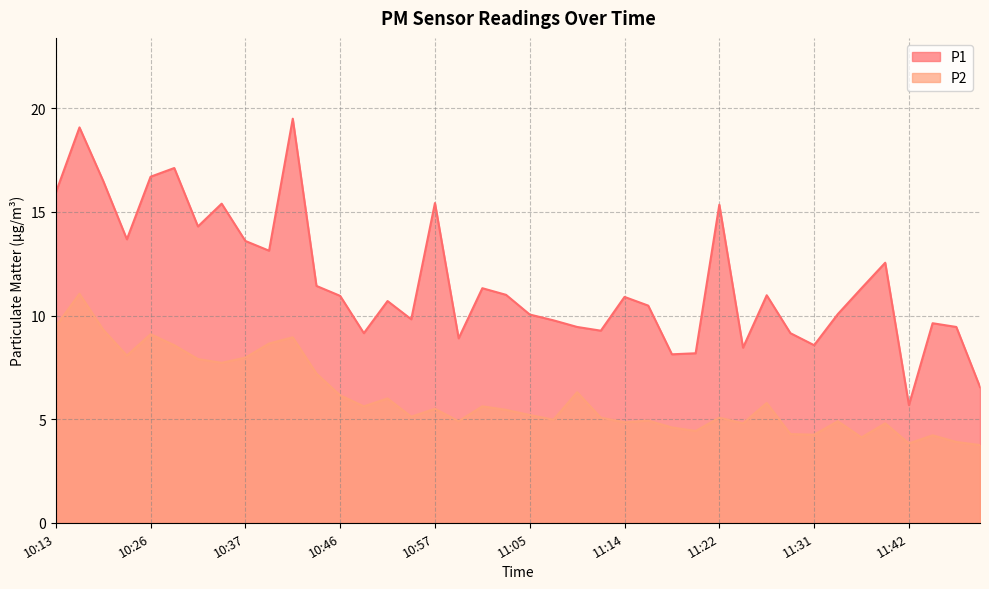

Reading right to left, transcribe all the data shown in this chart.

P1: 11:48=6.5	11:46=9.4	11:44=9.6	11:42=5.7	11:37=12.6	11:35=11.3	11:33=10.1	11:31=8.6	11:29=9.2	11:27=11.0	11:25=8.4	11:22=15.3	11:20=8.2	11:18=8.1	11:16=10.5	11:14=10.9	11:12=9.3	11:09=9.4	11:07=9.8	11:05=10.1	11:03=11.0	11:01=11.3	10:59=8.9	10:57=15.4	10:55=9.8	10:52=10.7	10:50=9.2	10:46=10.9	10:44=11.4	10:42=19.5	10:40=13.1	10:37=13.6	10:35=15.4	10:33=14.3	10:31=17.1	10:26=16.7	10:24=13.7	10:22=16.5	10:15=19.1	10:13=15.9
P2: 11:48=3.8	11:46=3.9	11:44=4.2	11:42=3.8	11:37=4.8	11:35=4.1	11:33=4.9	11:31=4.2	11:29=4.3	11:27=5.8	11:25=4.8	11:22=5.1	11:20=4.4	11:18=4.6	11:16=4.9	11:14=4.8	11:12=5.1	11:09=6.3	11:07=5.0	11:05=5.2	11:03=5.5	11:01=5.6	10:59=4.9	10:57=5.5	10:55=5.1	10:52=6.0	10:50=5.6	10:46=6.2	10:44=7.2	10:42=8.9	10:40=8.7	10:37=8.0	10:35=7.7	10:33=7.9	10:31=8.6	10:26=9.1	10:24=8.1	10:22=9.3	10:15=11.1	10:13=9.5